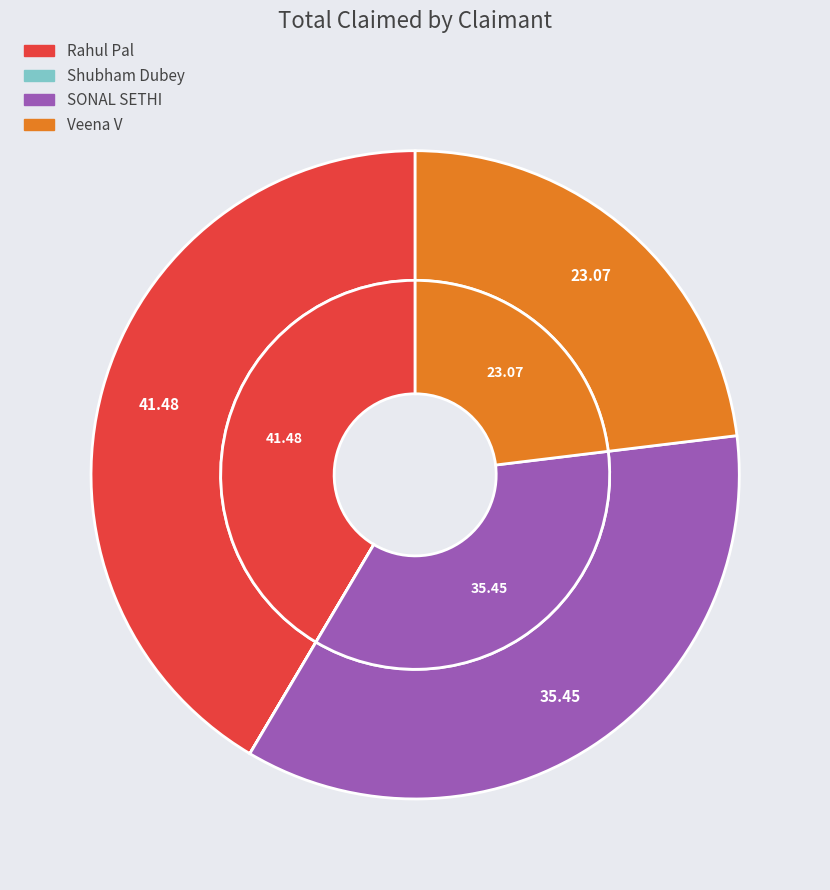

To the nearest percent, what is the average slice percentage?

25%